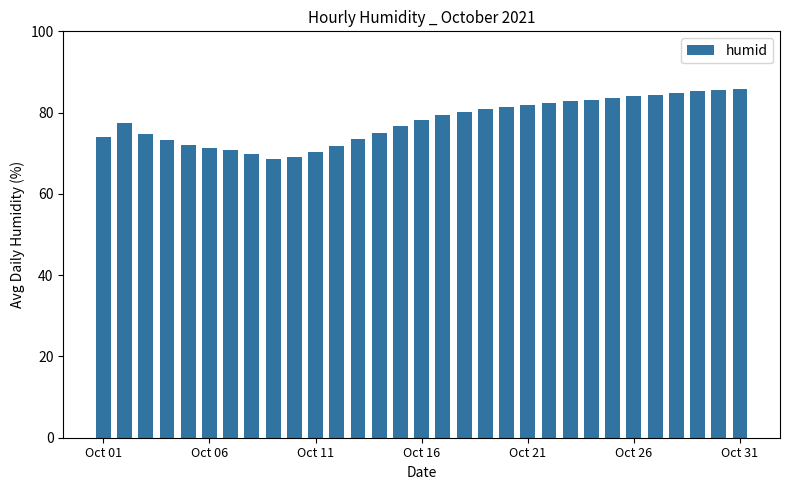

What is the value of the 19th bar from the left?

80.8